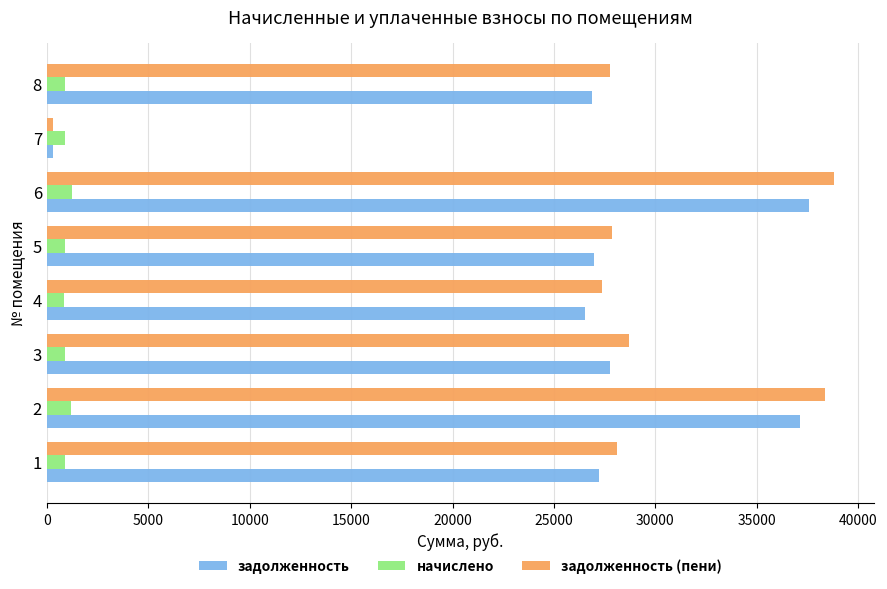

Where is задолженность nearest to the value 18939?

4